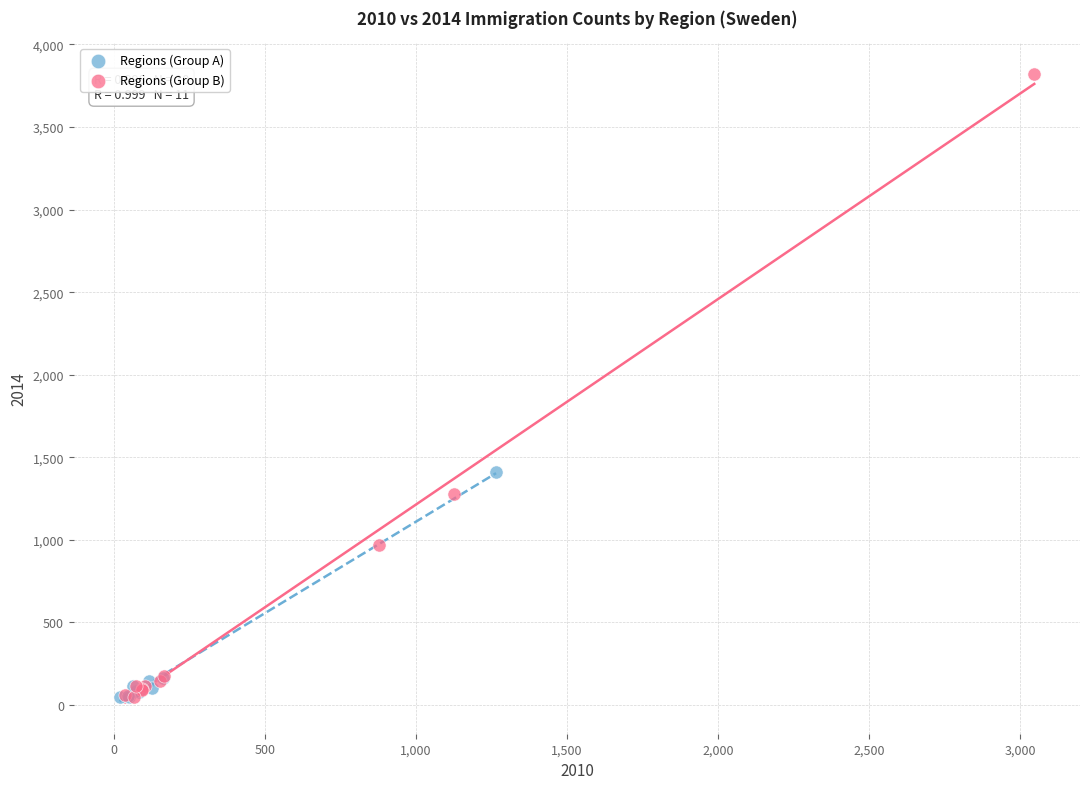

Which series has the largest Y range (max minus min)?

Regions (Group B)